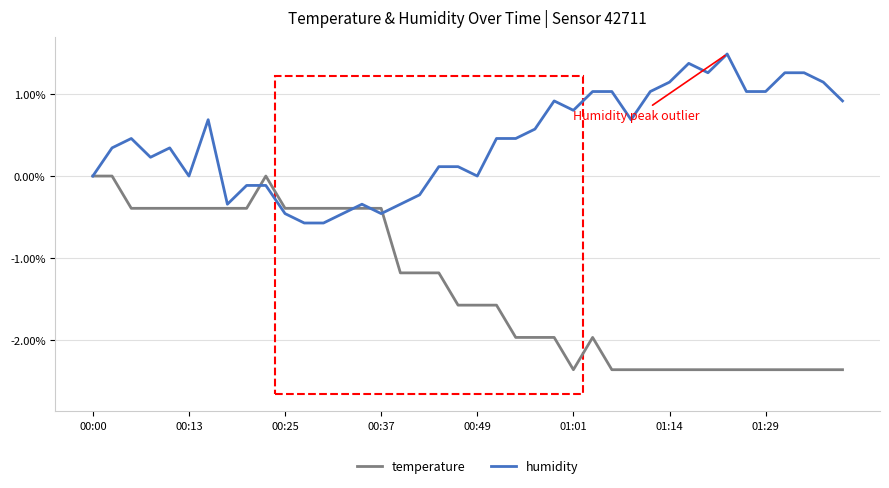

True or false: humidity has more than 1 interior local peaks.

True